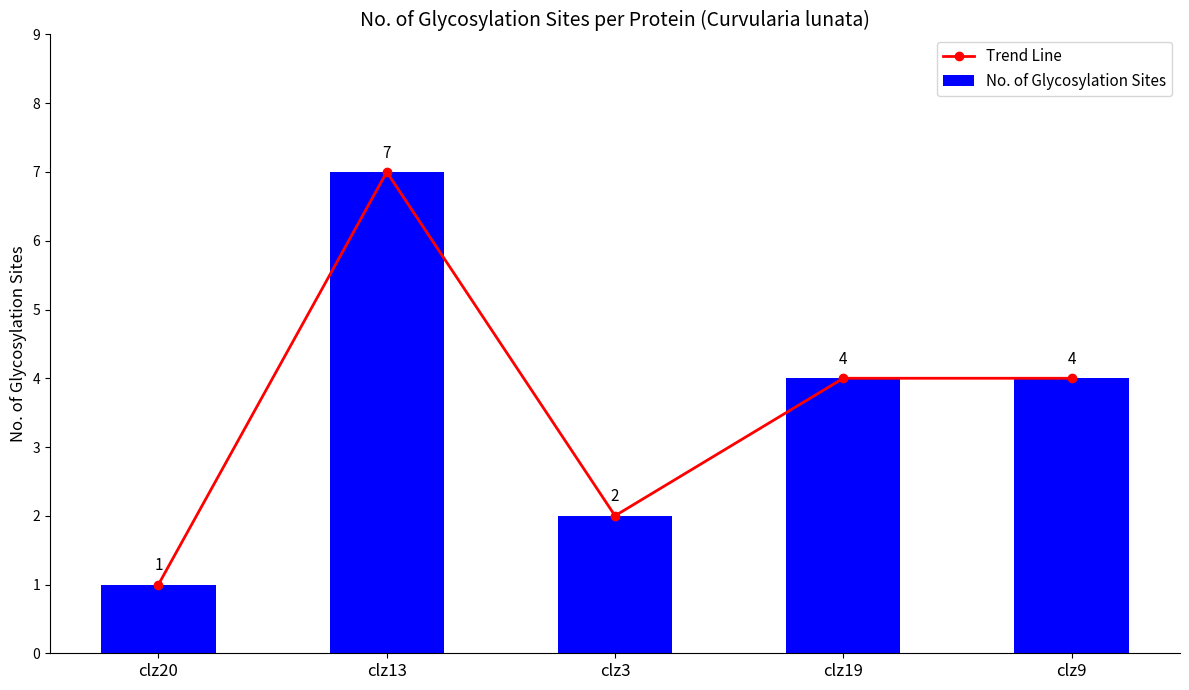

At how many categories does at least one series exceed 2?

3